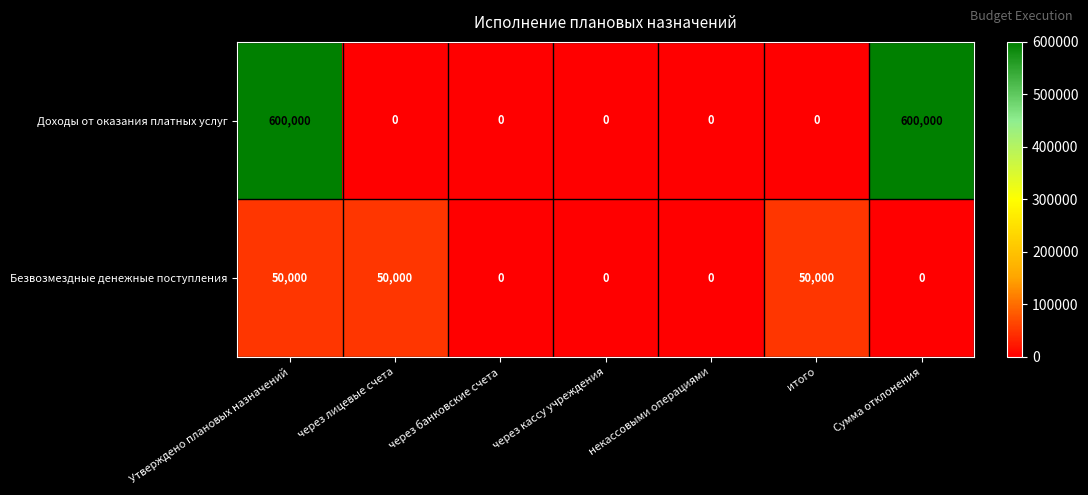

List the series in order of their peak value, highest first.

Доходы от оказания платных услуг, Безвозмездные денежные поступления